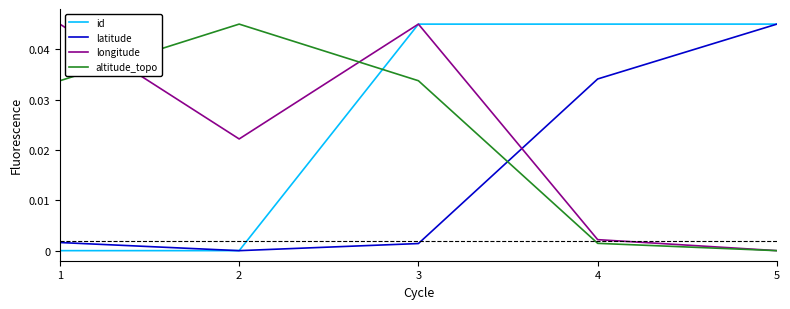

Between which two adjacent categories do latitude and altitude_topo first intersect?

3 and 4